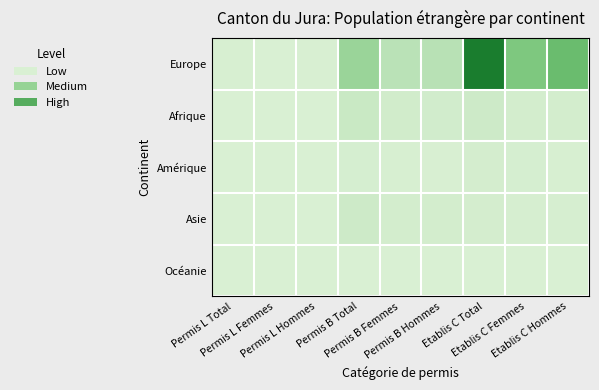

What is the spread (max minus min) of values at Permis B Hommes?

1053